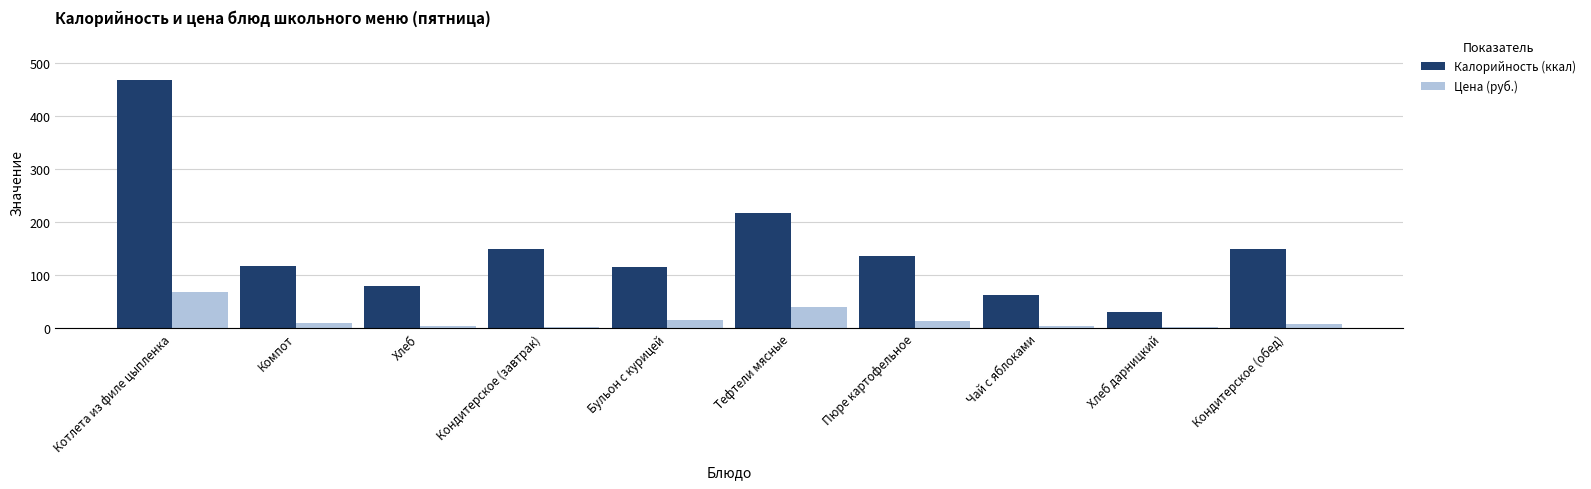

List the series in order of their peak value, highest first.

Калорийность (ккал), Цена (руб.)